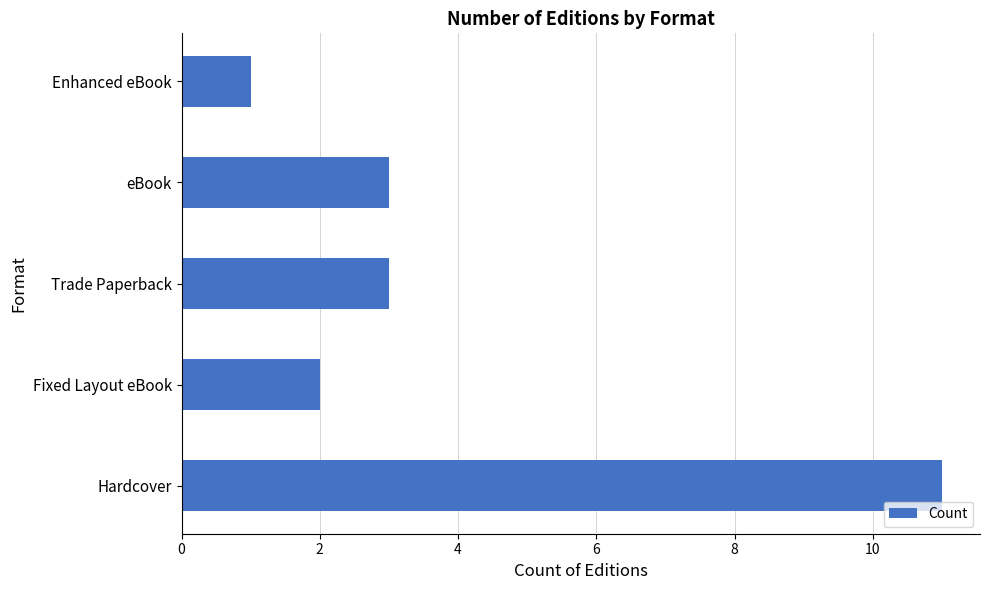

Which category has the lowest value across all series?

Enhanced eBook